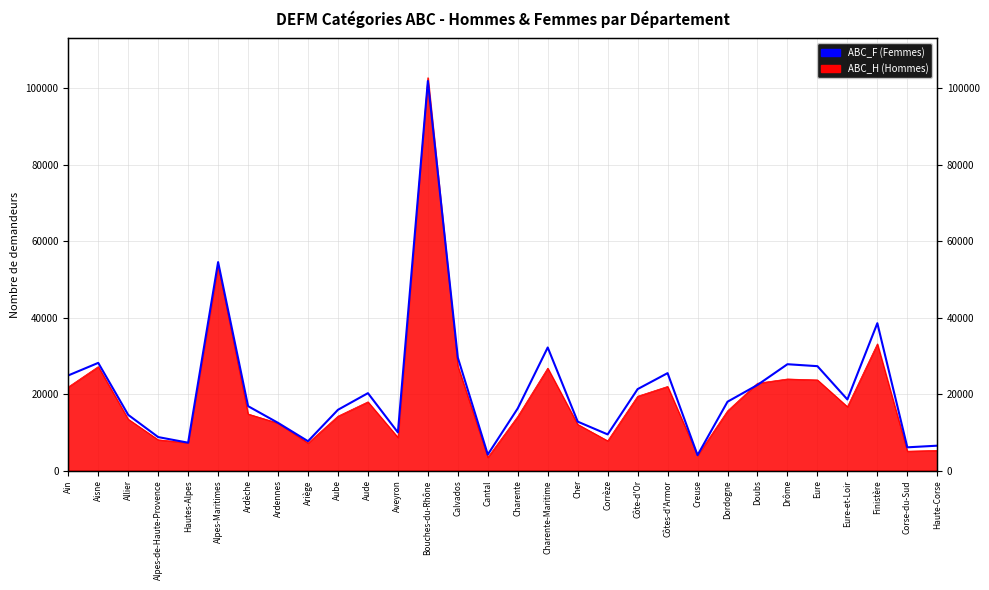

True or false: the data shows 7280 at Hautes-Alpes.

True